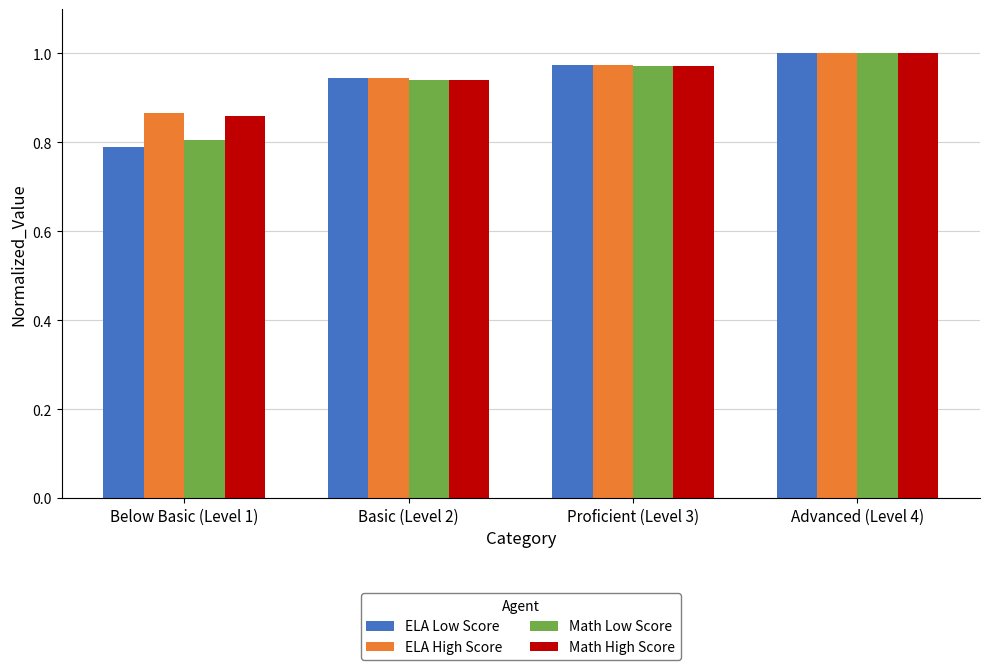

What is the approximate value of ELA Low Score at Below Basic (Level 1)?

0.8